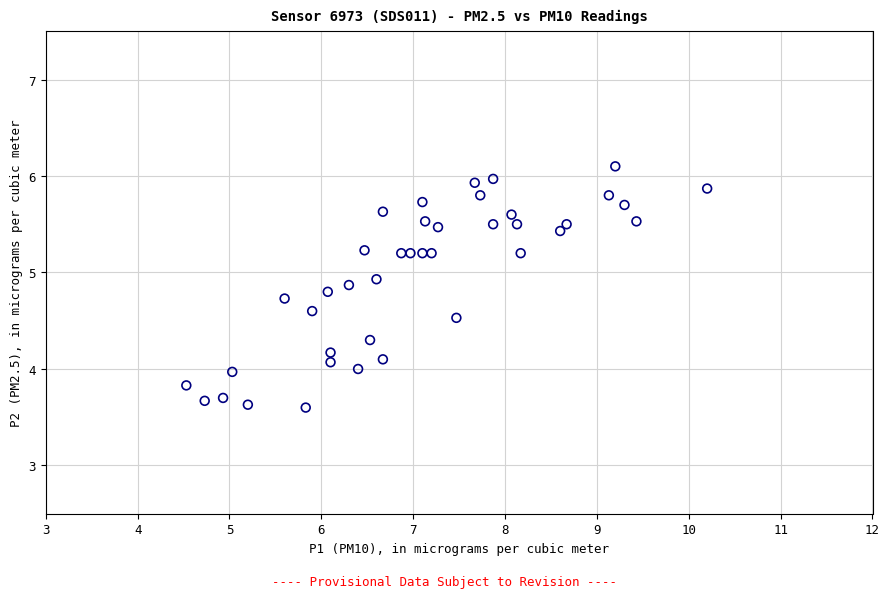

What is the range of Y values (max minus min)?

2.5